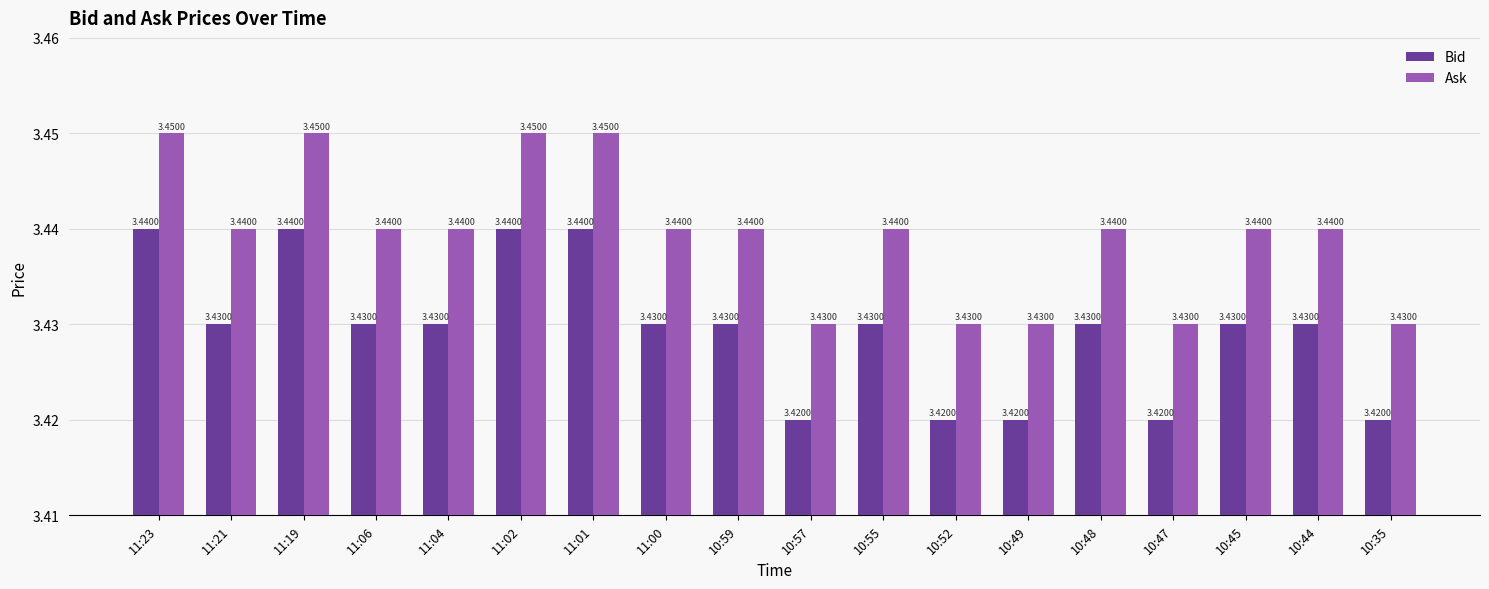

At how many categories does at least one series exceed 3?

18